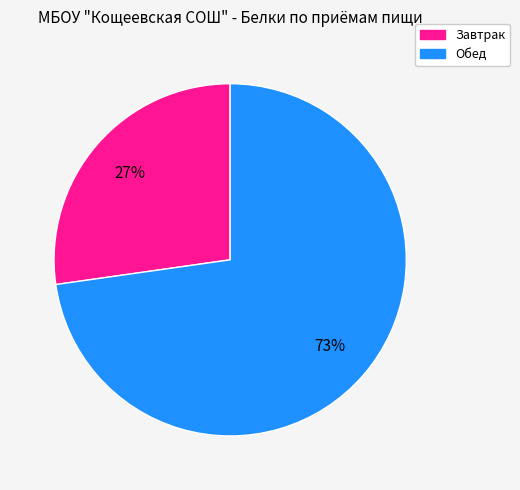

To the nearest percent, what is the average slice percentage?

50%